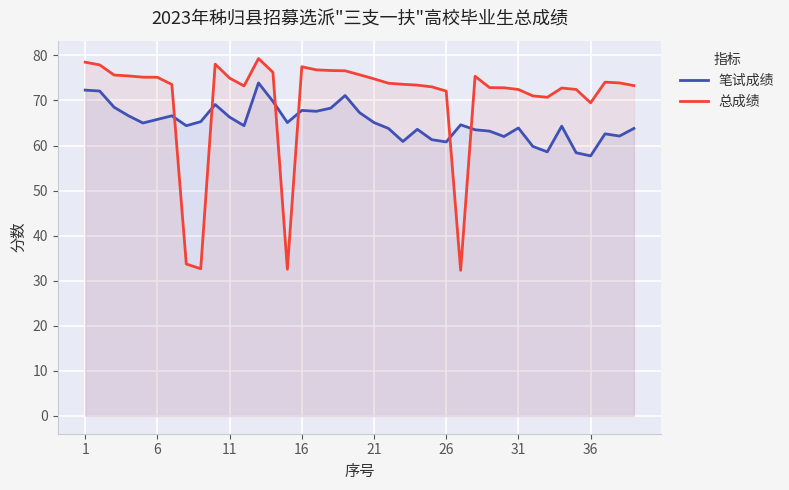

What are all the series names shown in the legend?

笔试成绩, 总成绩